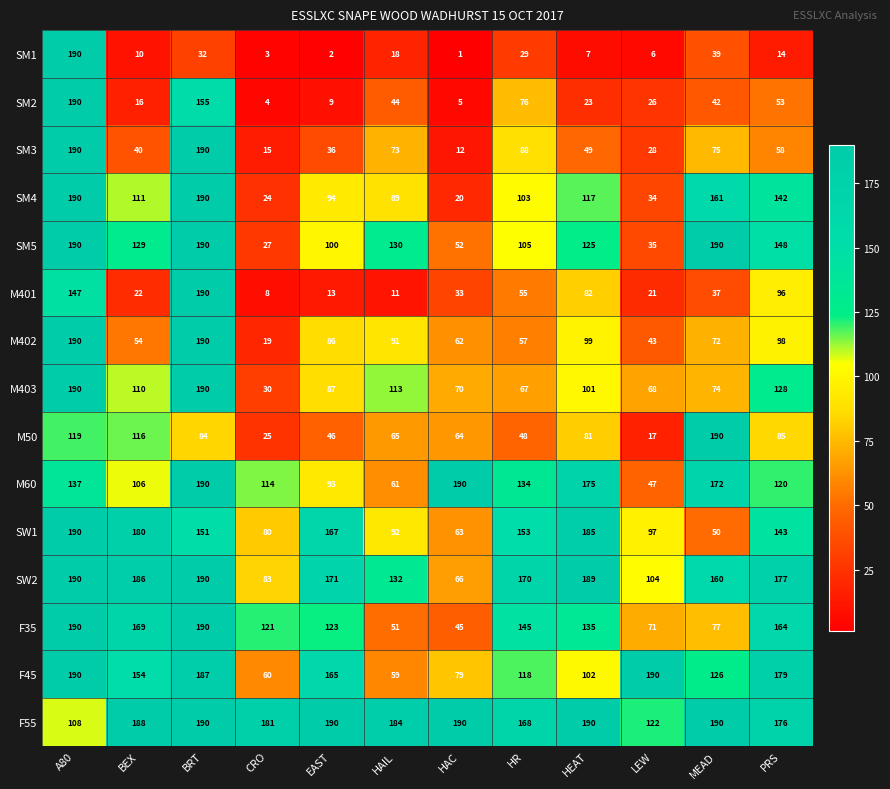

What value does the M50 series have at BRT, to the nearest 10?

80